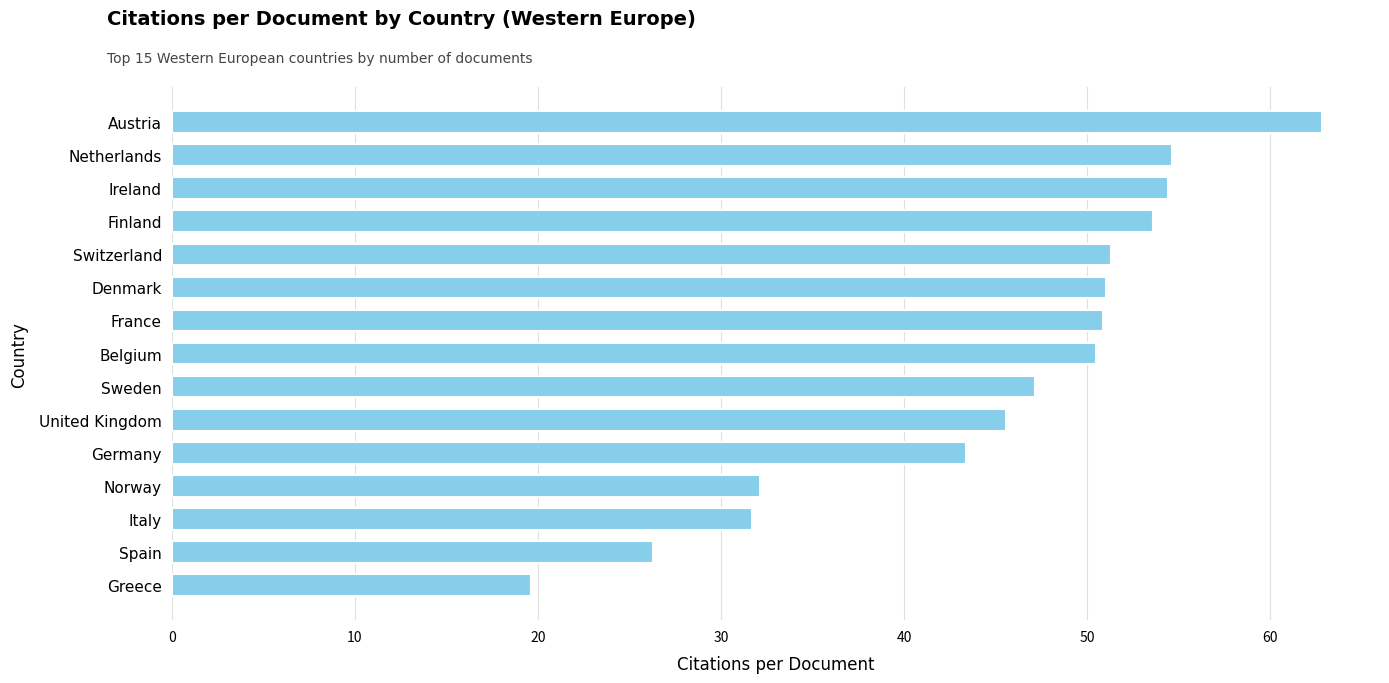

What is the maximum value shown in the chart?

62.9